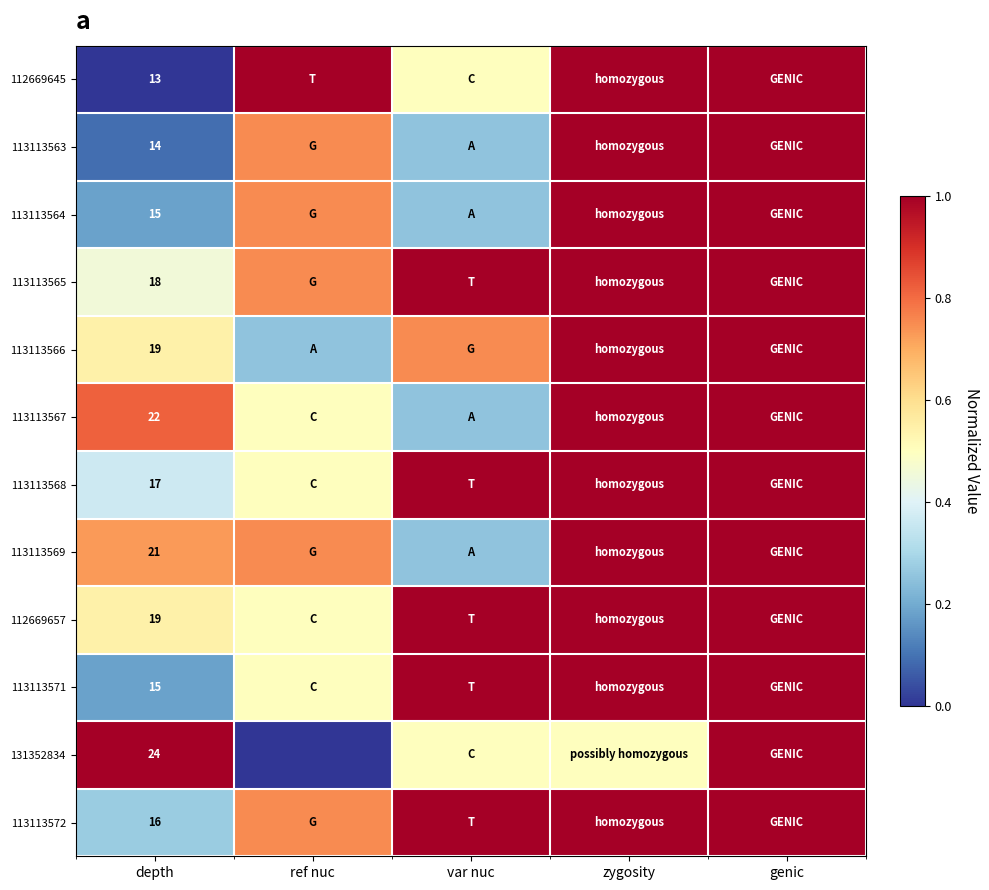

How many series are shown in this chart?

12